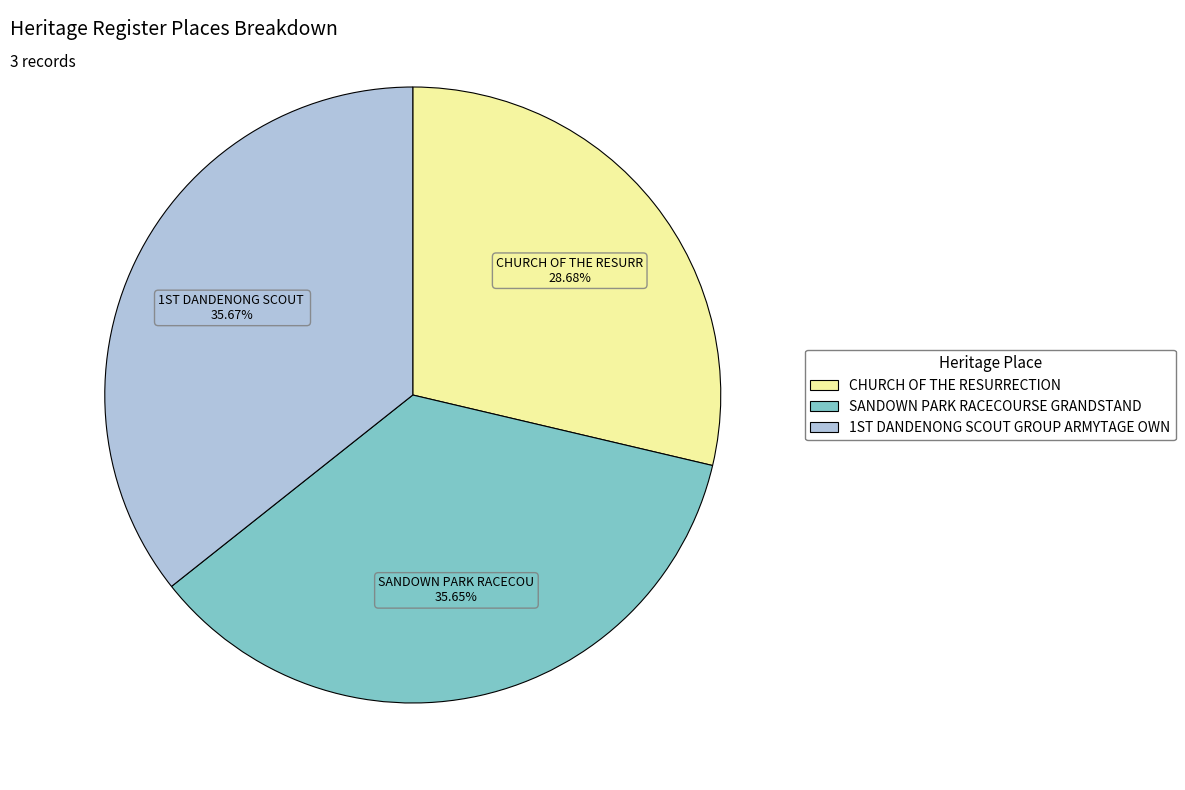

To the nearest percent, what is the average slice percentage?

33%